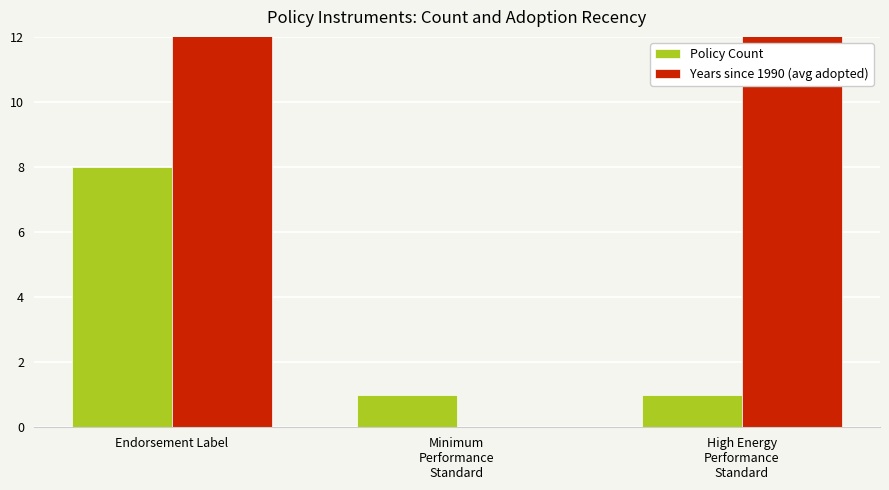

Count the number of data series in this chart.

2